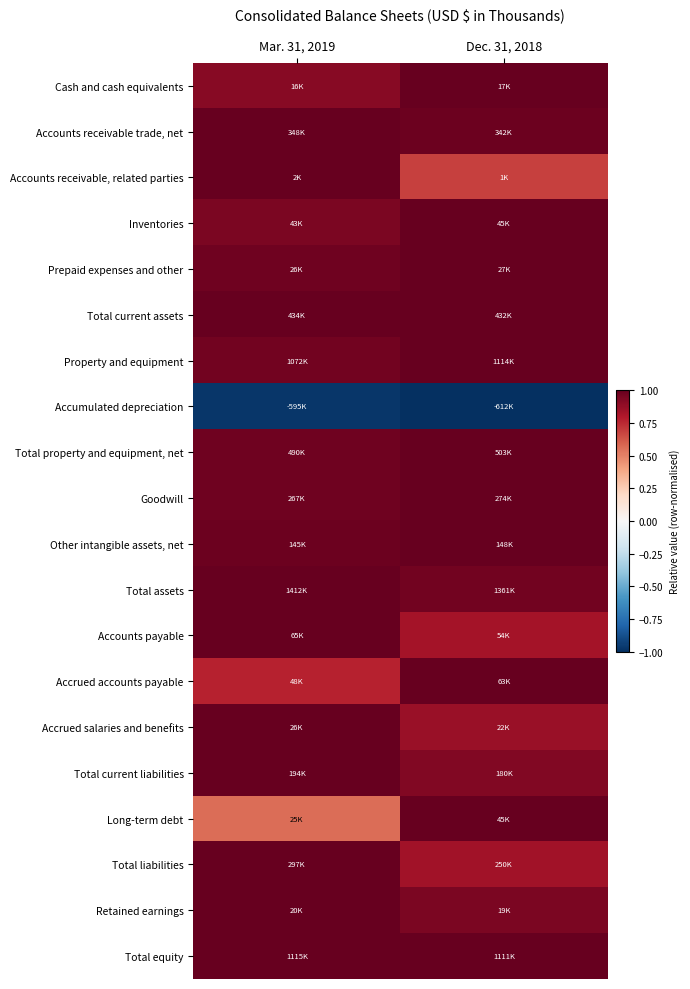

At which category is the sum across all series the highest?

Mar. 31, 2019